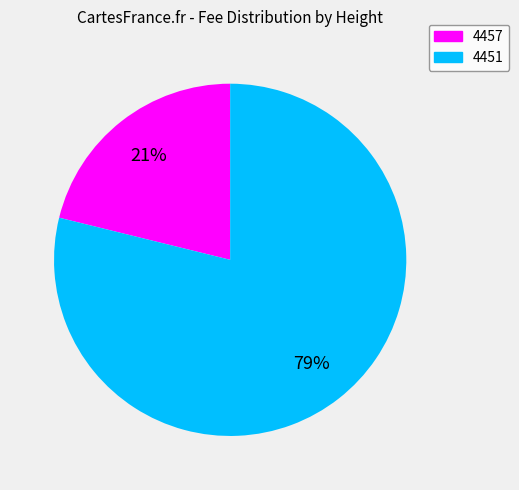

Which category has the biggest portion of the pie?

4451